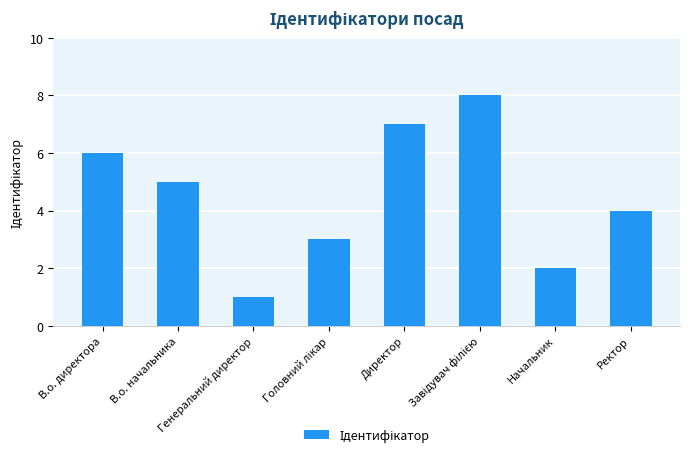

Where is the data nearest to the value 4?

Ректор